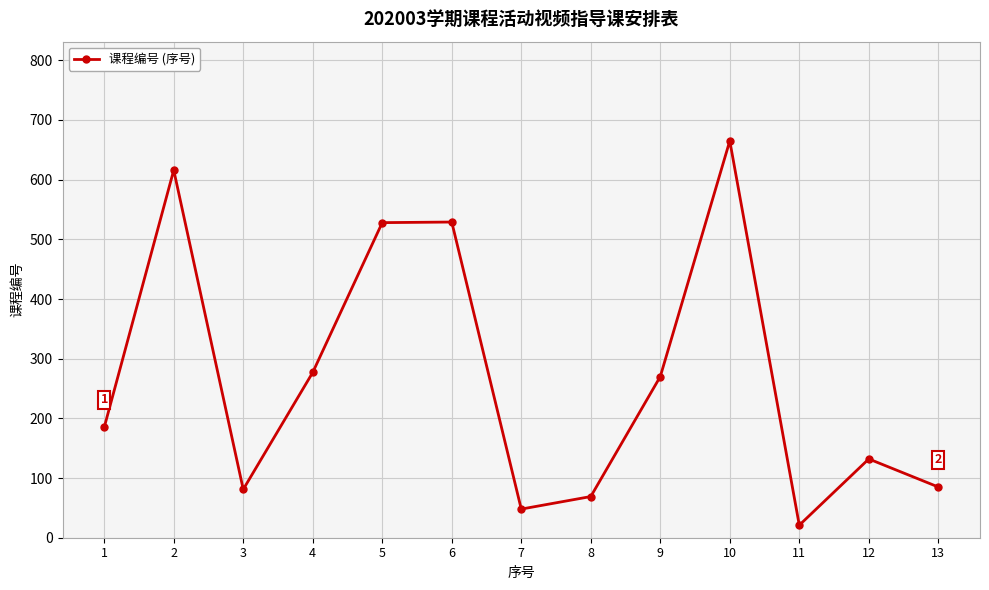

The value at 2 is 866. True or false?

False